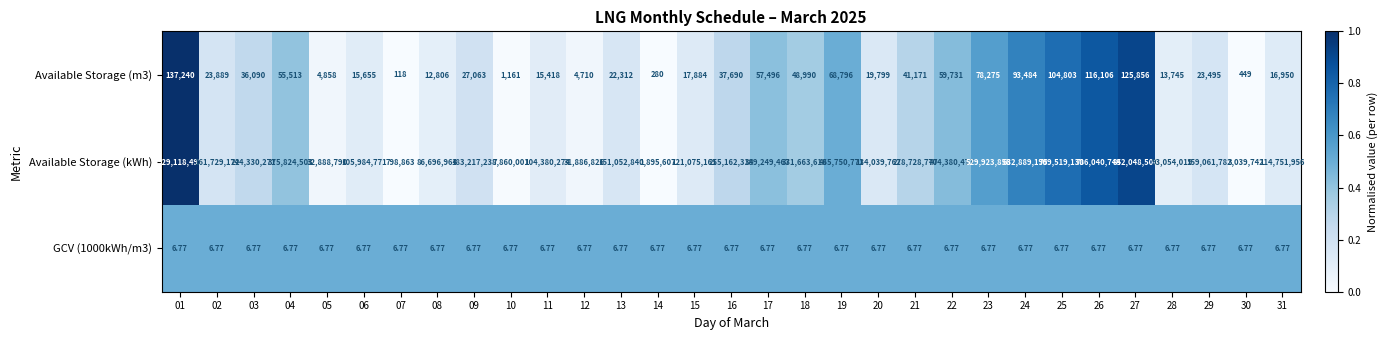

How many distinct data groups are displayed?

3